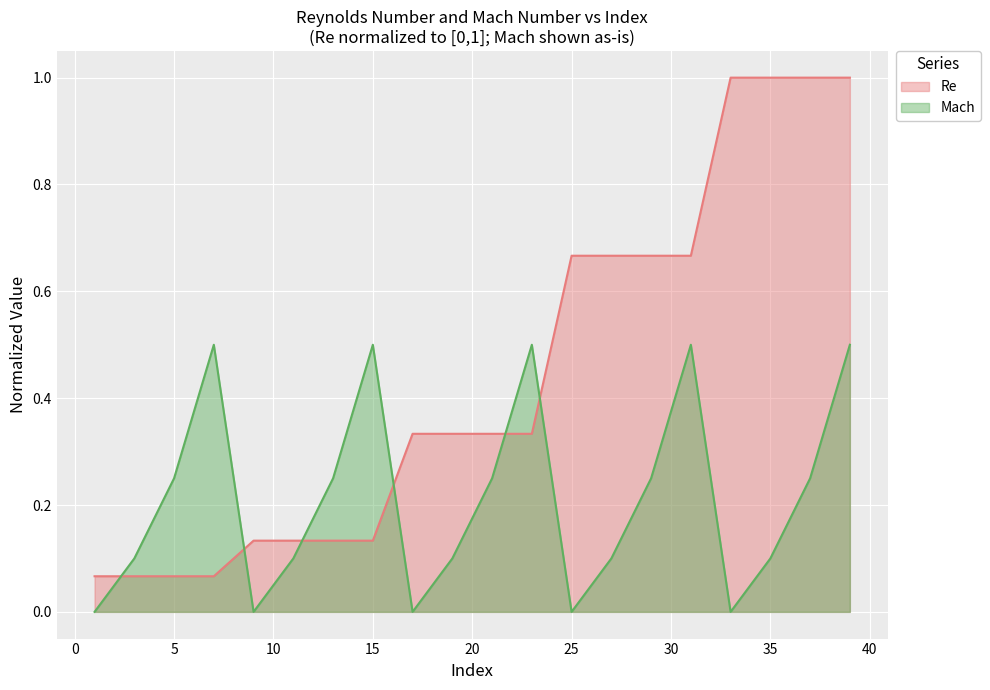

Rank the series at 13 from highest to lowest value.

Mach, Re